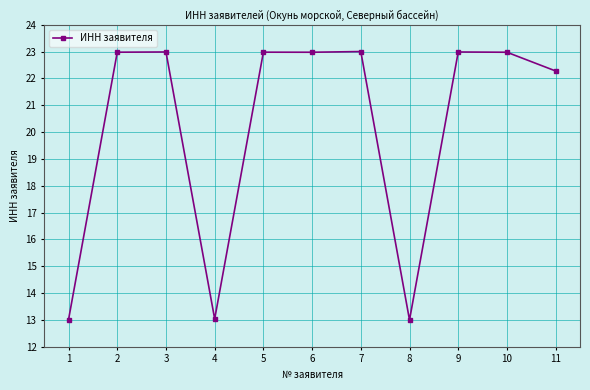

Reading left to right, list all the values displayed in this chart.

1=13.0	2=23.0	3=23.0	4=13.0	5=23.0	6=23.0	7=23.0	8=13.0	9=23.0	10=23.0	11=22.3